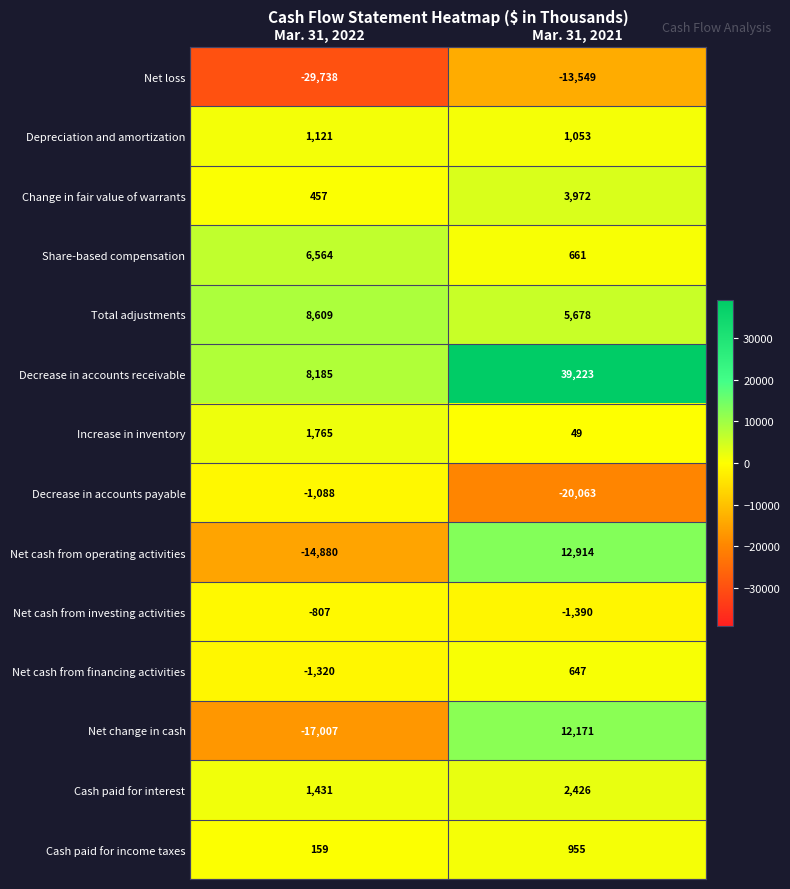

Between Mar. 31, 2022 and Mar. 31, 2021, which series saw the biggest shift?

Decrease in accounts receivable